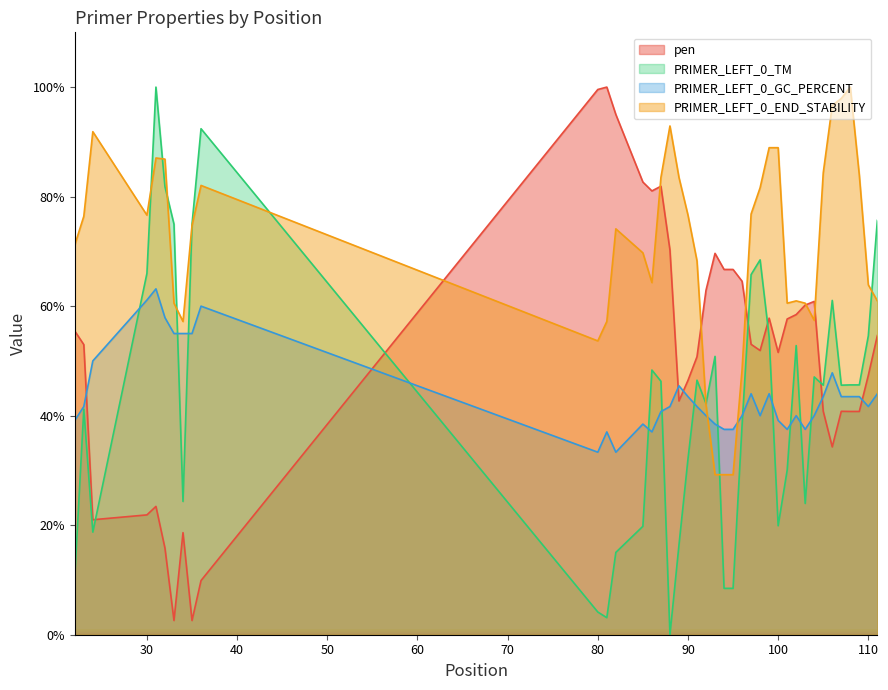

Read the PRIMER_LEFT_0_TM value at 105.

45.6